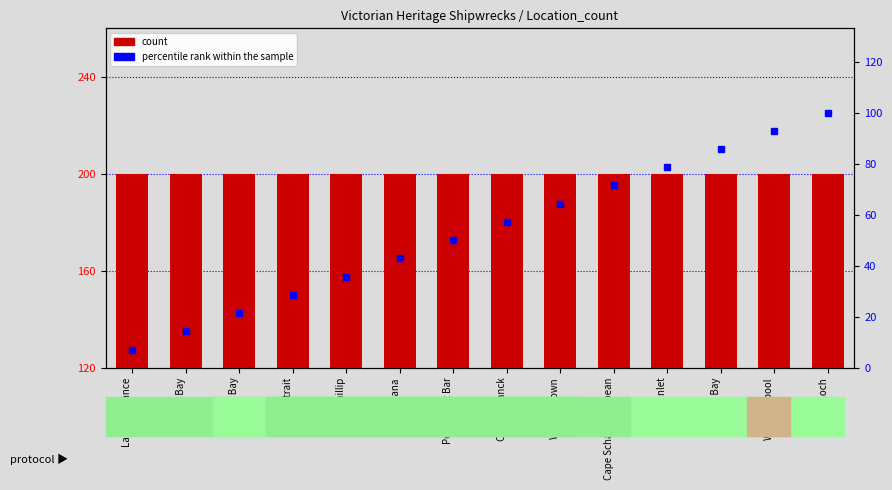

What position from the right is Venus Bay?

12